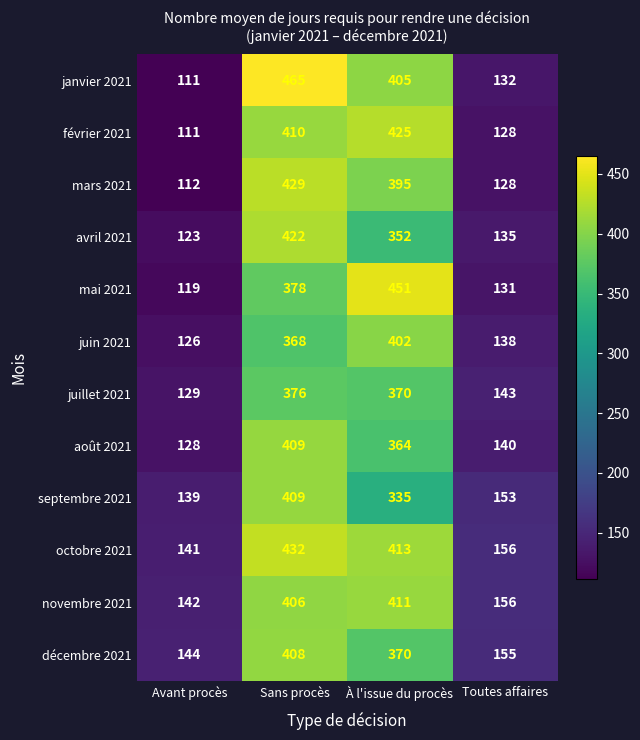

What is the difference between the juillet 2021 values at Toutes affaires and À l'issue du procès?

227